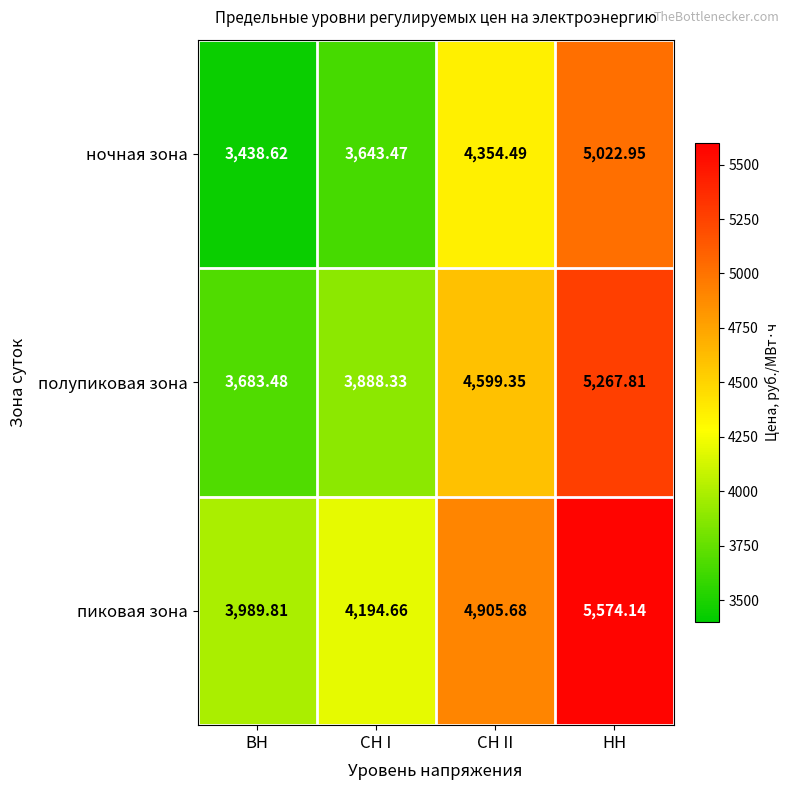

Where is полупиковая зона nearest to the value 4475?

СН II